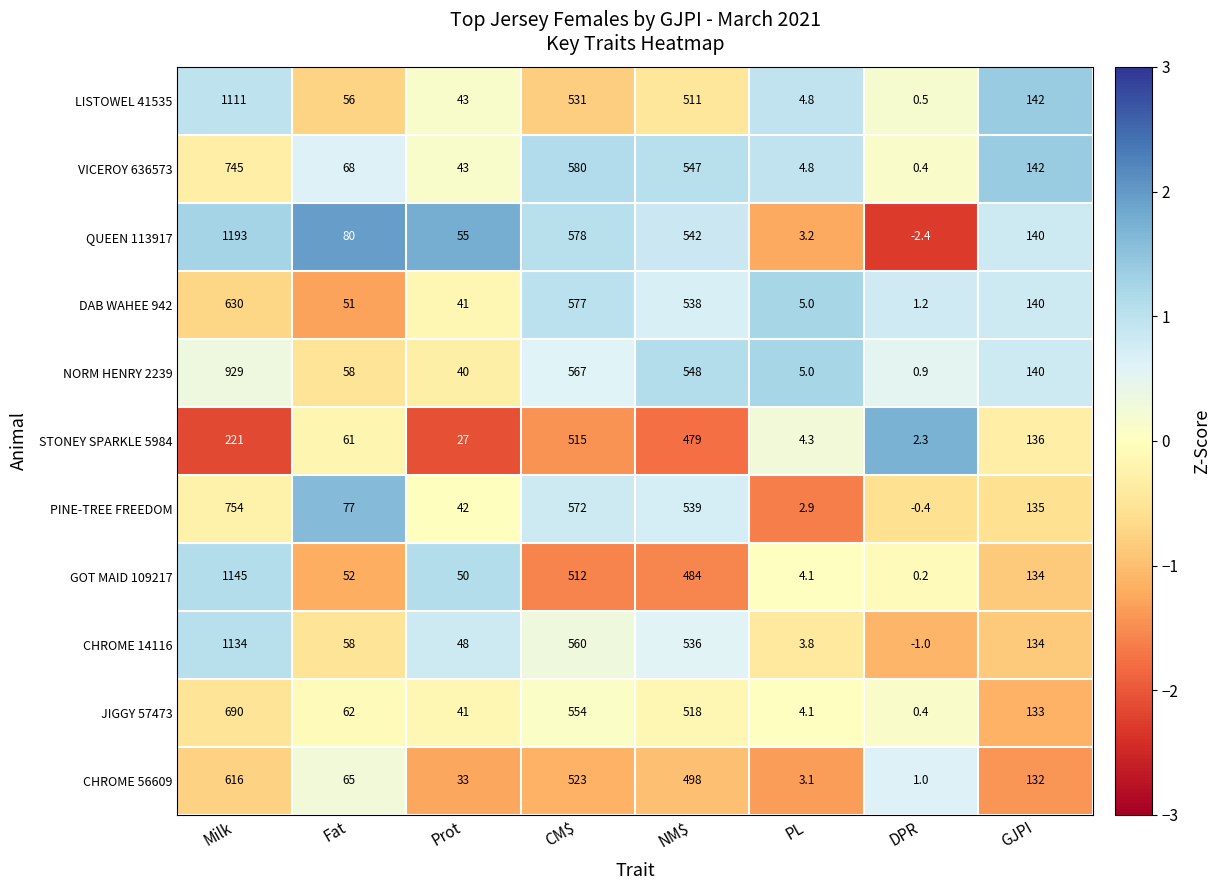

Is it true that CHROME 14116 equals 2.0 at PL?

False